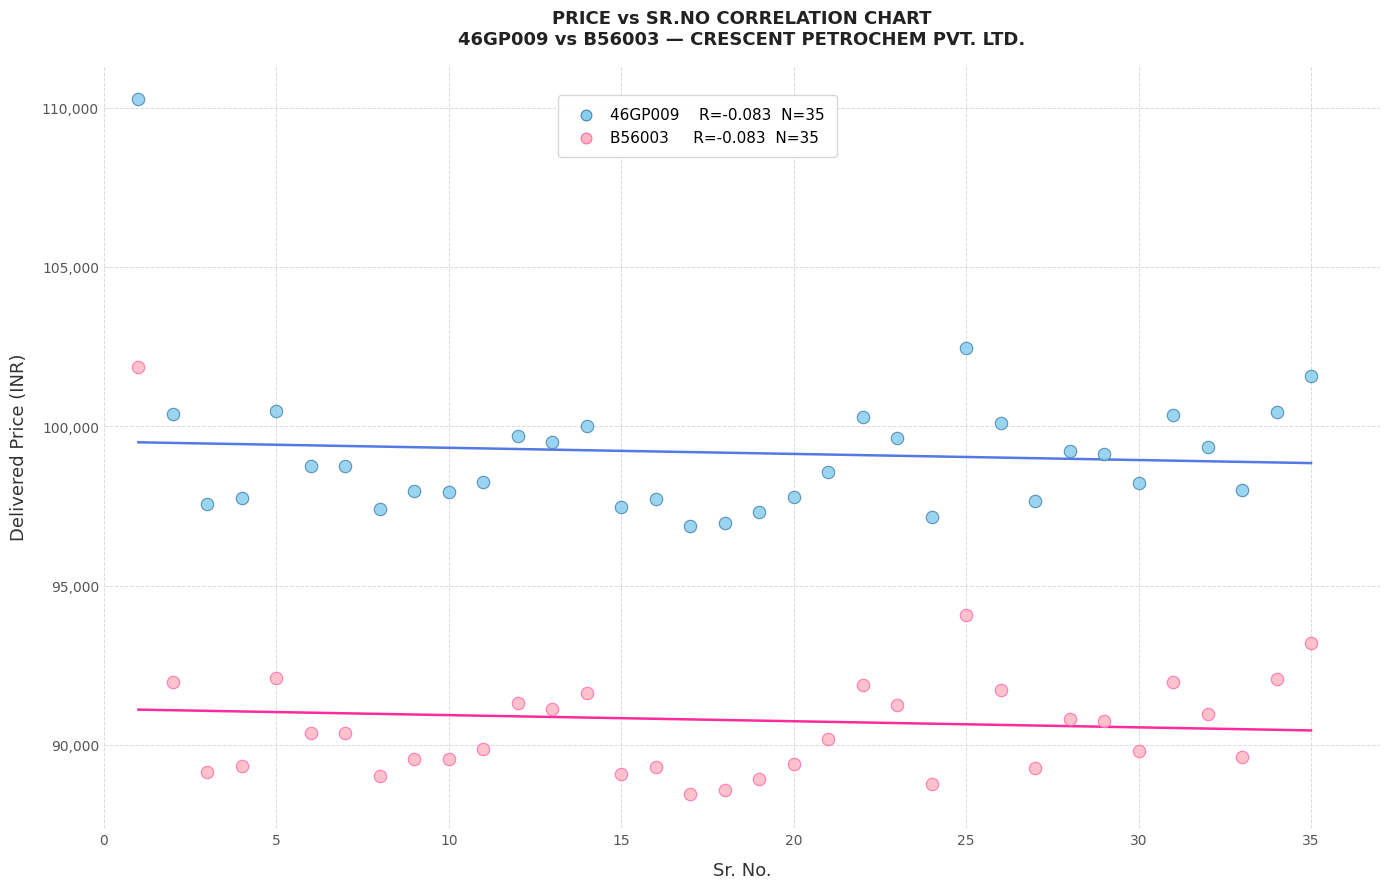

Across all data points, what is the range of Y values (max minus min)?

21788